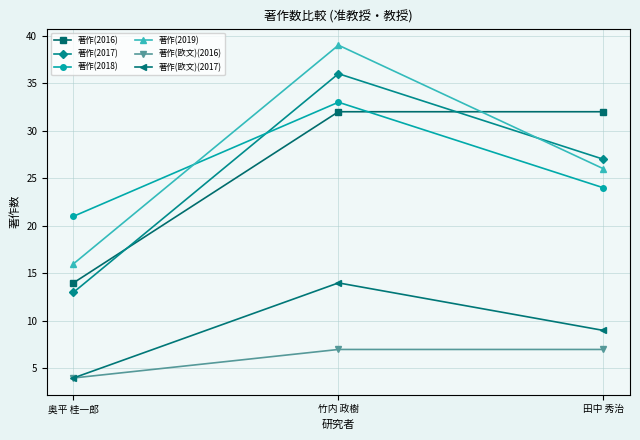

What is the difference between the highest and lowest values at 竹内 政樹?

32